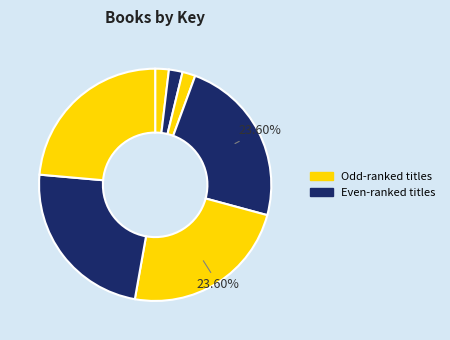

How many slices are in this pie chart?

7